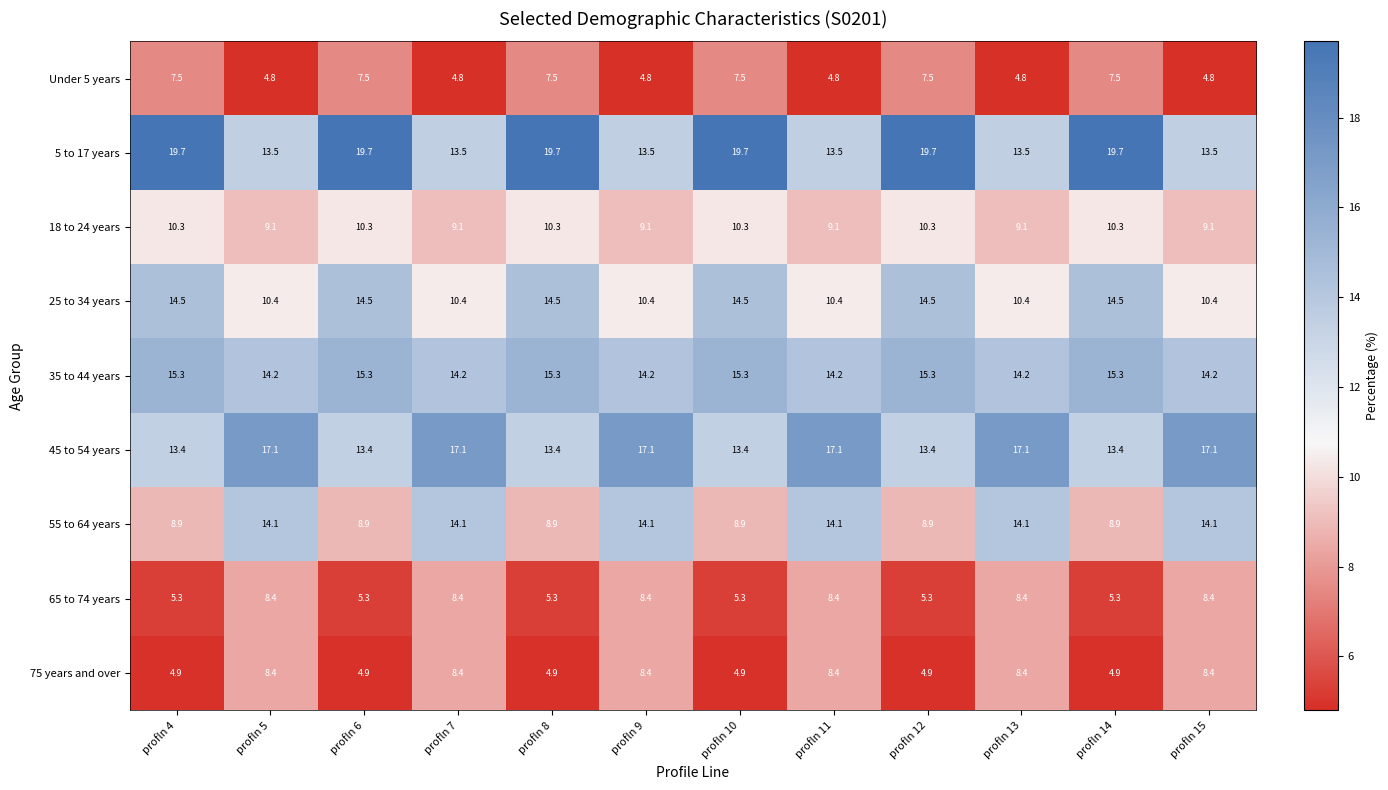

What is the maximum value shown in the chart?

19.7